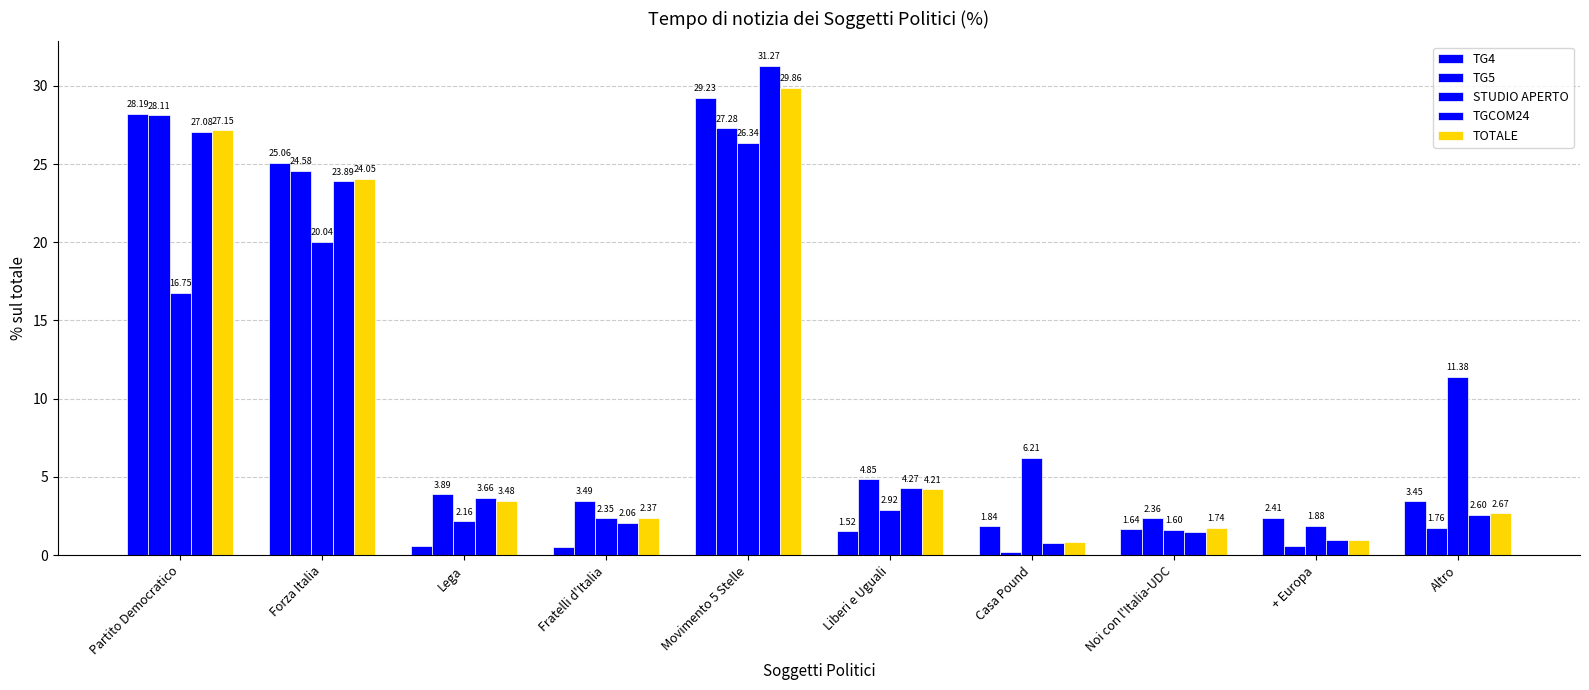

How many groups of bars are there?

10